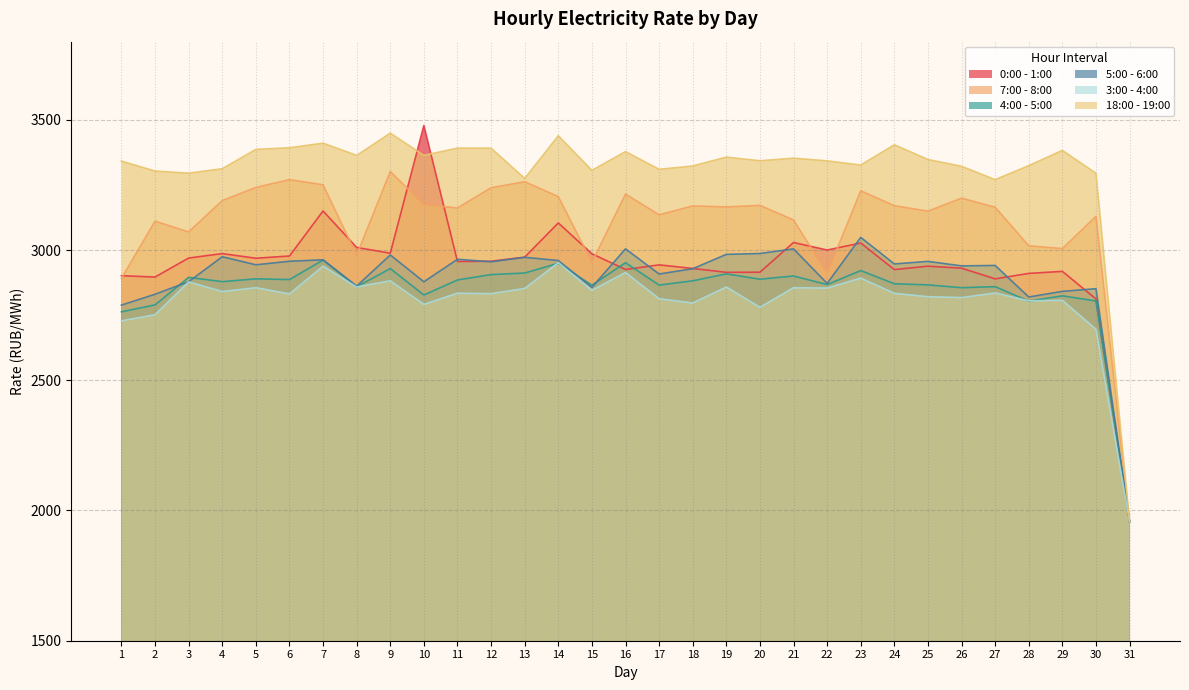

What is the minimum value for 0:00 - 1:00?

1956.4